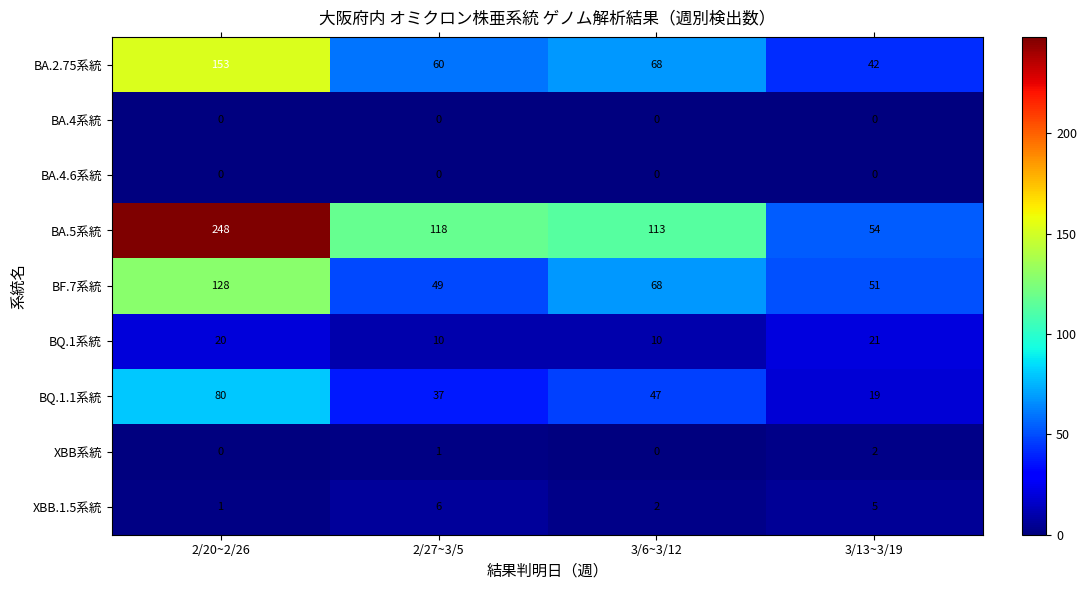

How many data points does each series have?

4